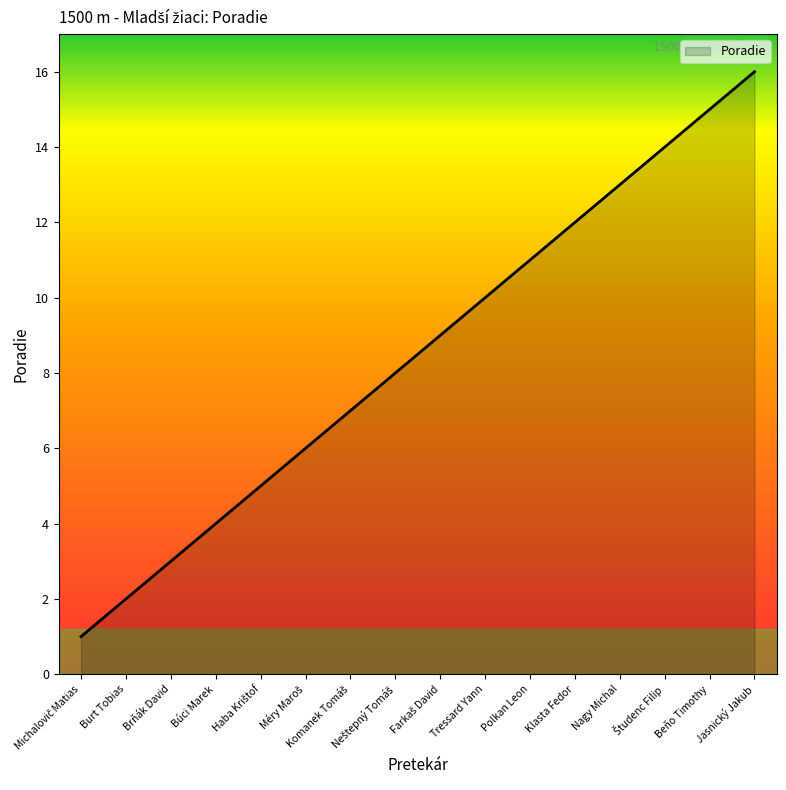

Which has a higher value, Beňo Timothy or Nagy Michal?

Beňo Timothy